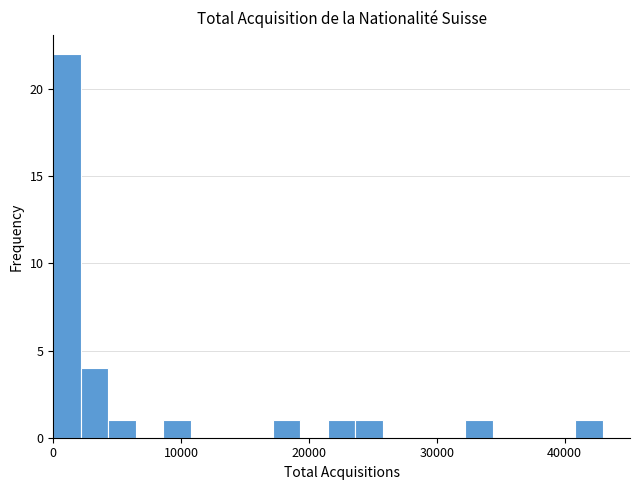

Read against the x-axis, roughly where is the centre of the tallest bar?

1000